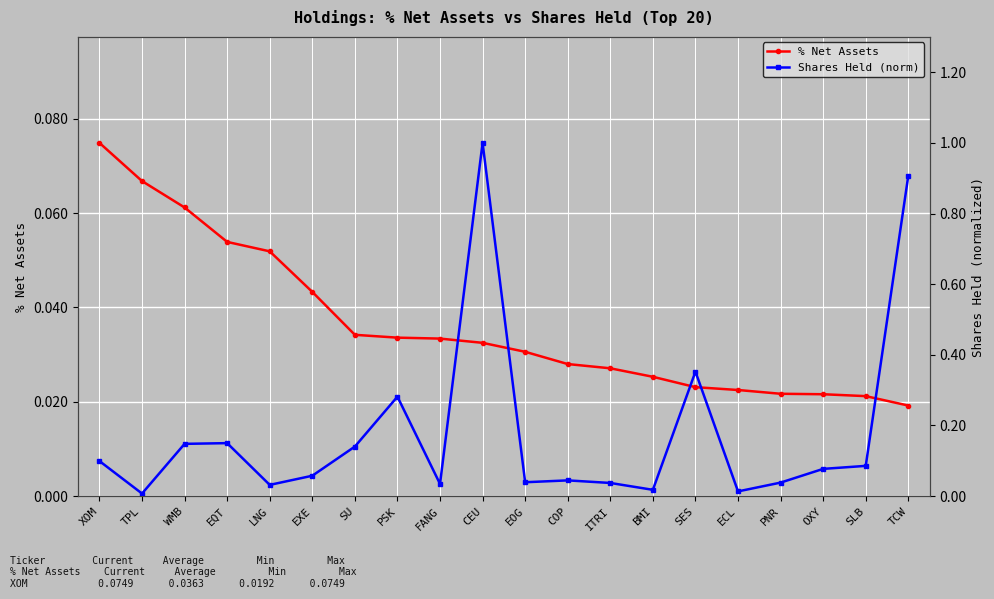

What are all the series names shown in the legend?

% Net Assets, Shares Held (norm)